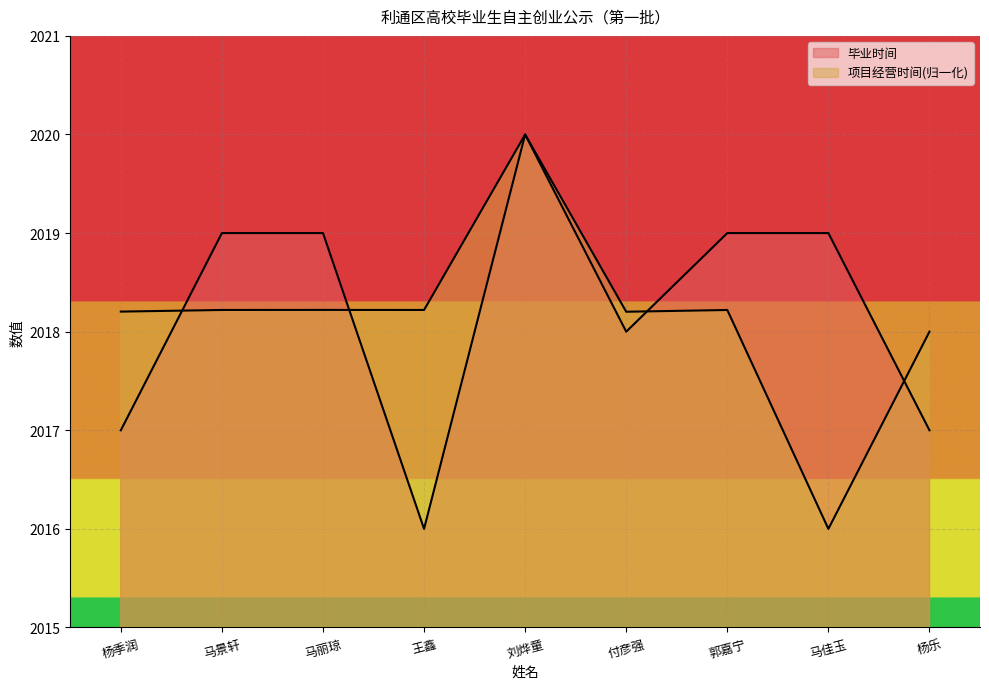

Reading right to left, transcribe all the data shown in this chart.

毕业时间: 杨乐=2017.0	马佳玉=2019.0	郭嘉宁=2019.0	付彦强=2018.0	刘烨童=2020.0	王鑫=2016.0	马丽琼=2019.0	马景轩=2019.0	杨季润=2017.0
项目经营时间: 杨乐=2018.0	马佳玉=2016.0	郭嘉宁=2018.2	付彦强=2018.2	刘烨童=2020.0	王鑫=2018.2	马丽琼=2018.2	马景轩=2018.2	杨季润=2018.2